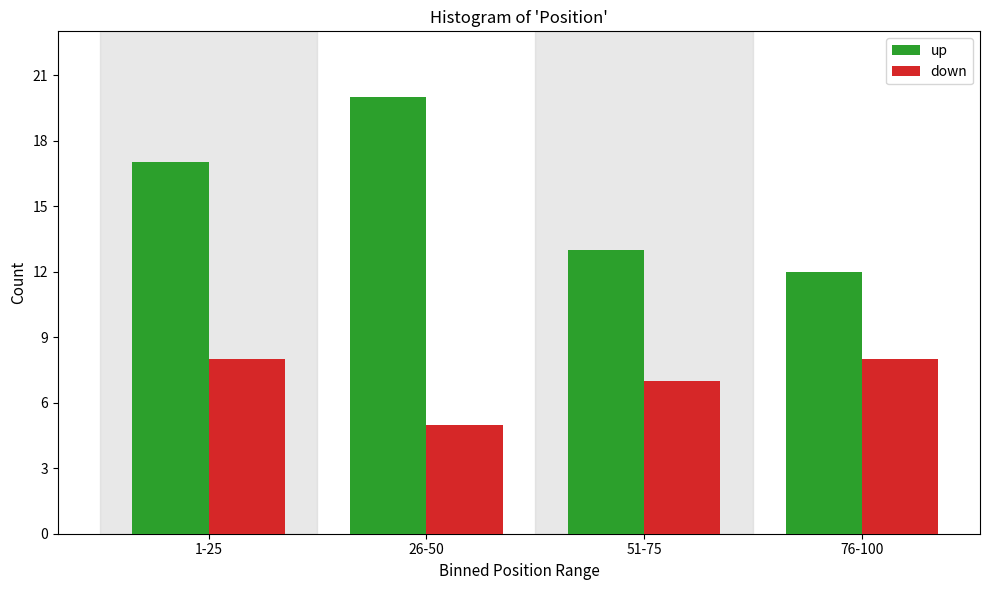

Reading left to right, extract all data points from this chart.

up: 1-25=17	26-50=20	51-75=13	76-100=12
down: 1-25=8	26-50=5	51-75=7	76-100=8